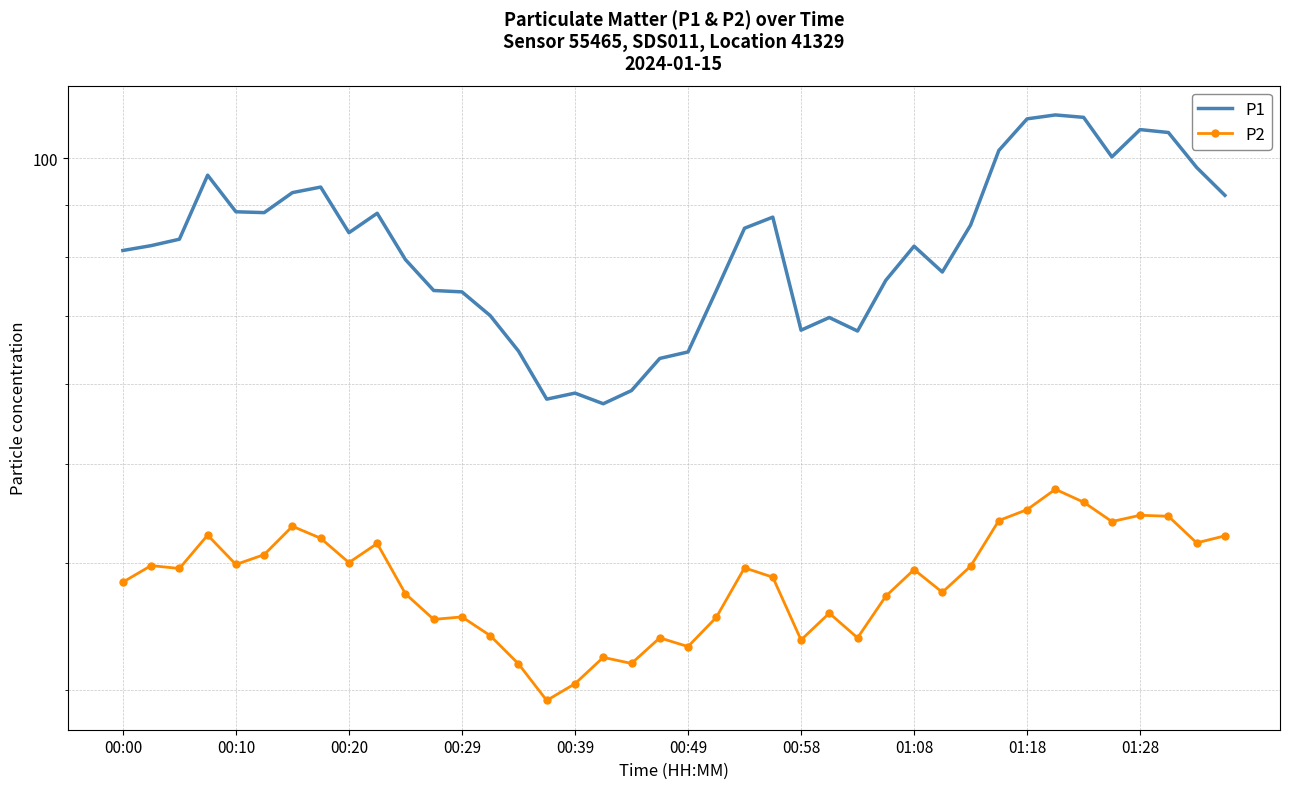

True or false: P1 and P2 intersect in this chart.

False